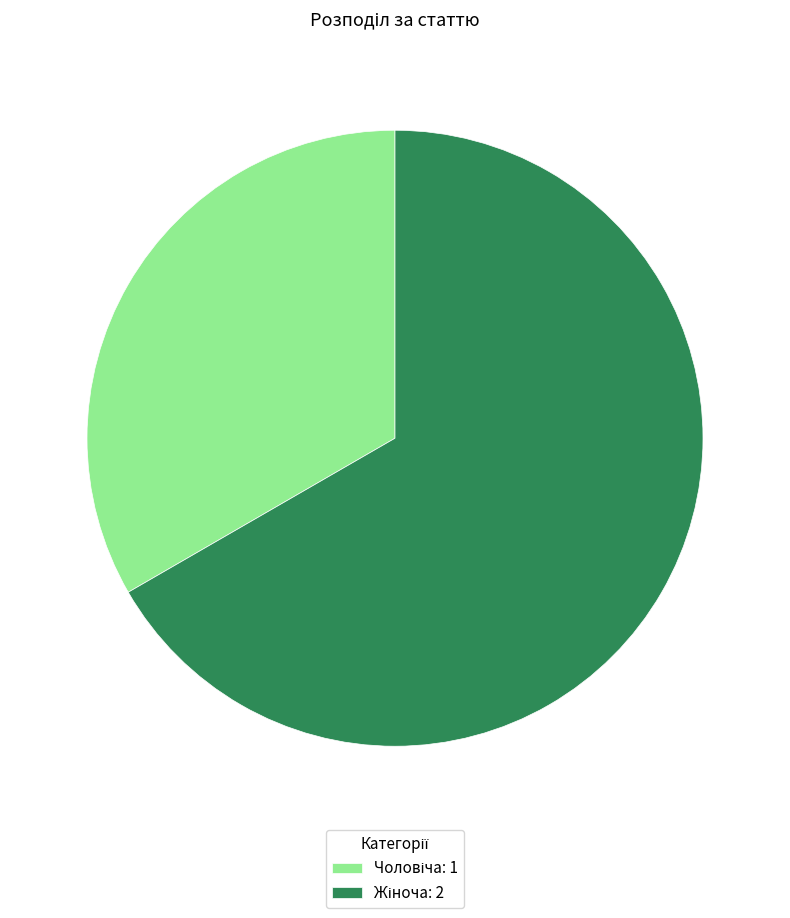

Is there a majority slice in this chart?

Yes